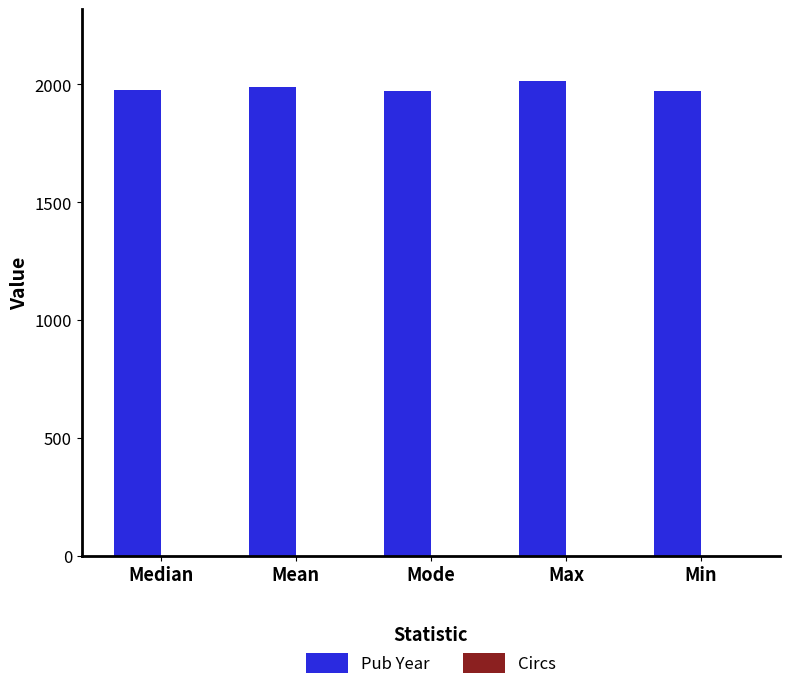

The value of Pub Year at Mode is 560. True or false?

False